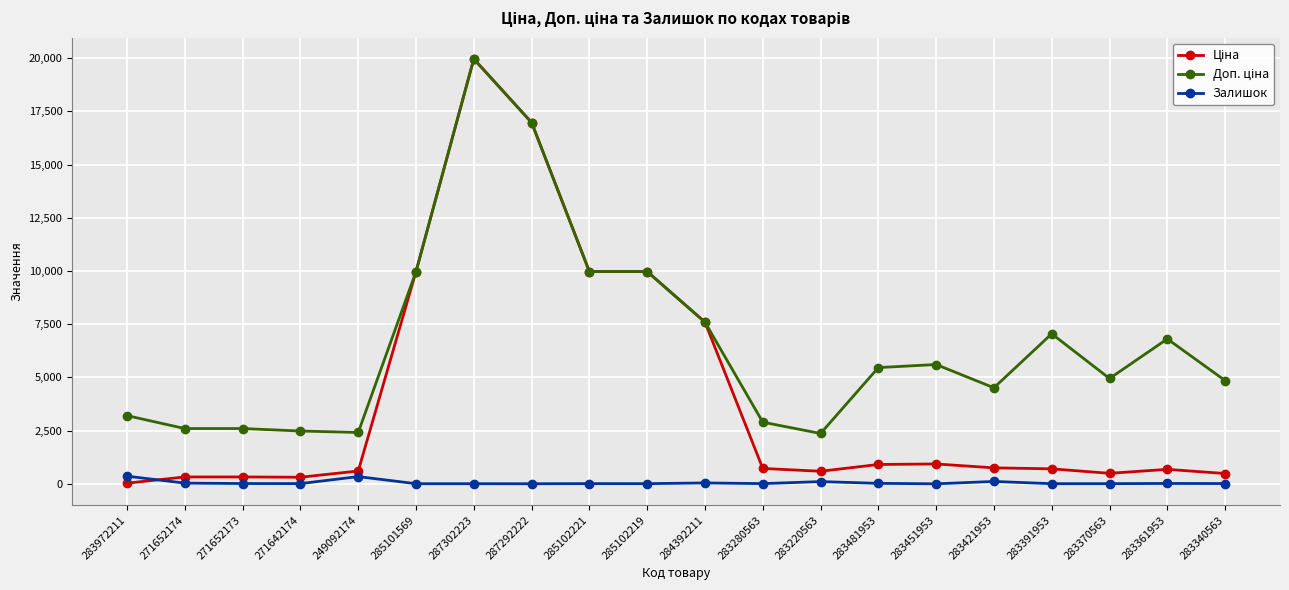

At which category is the sum across all series the highest?

287302223